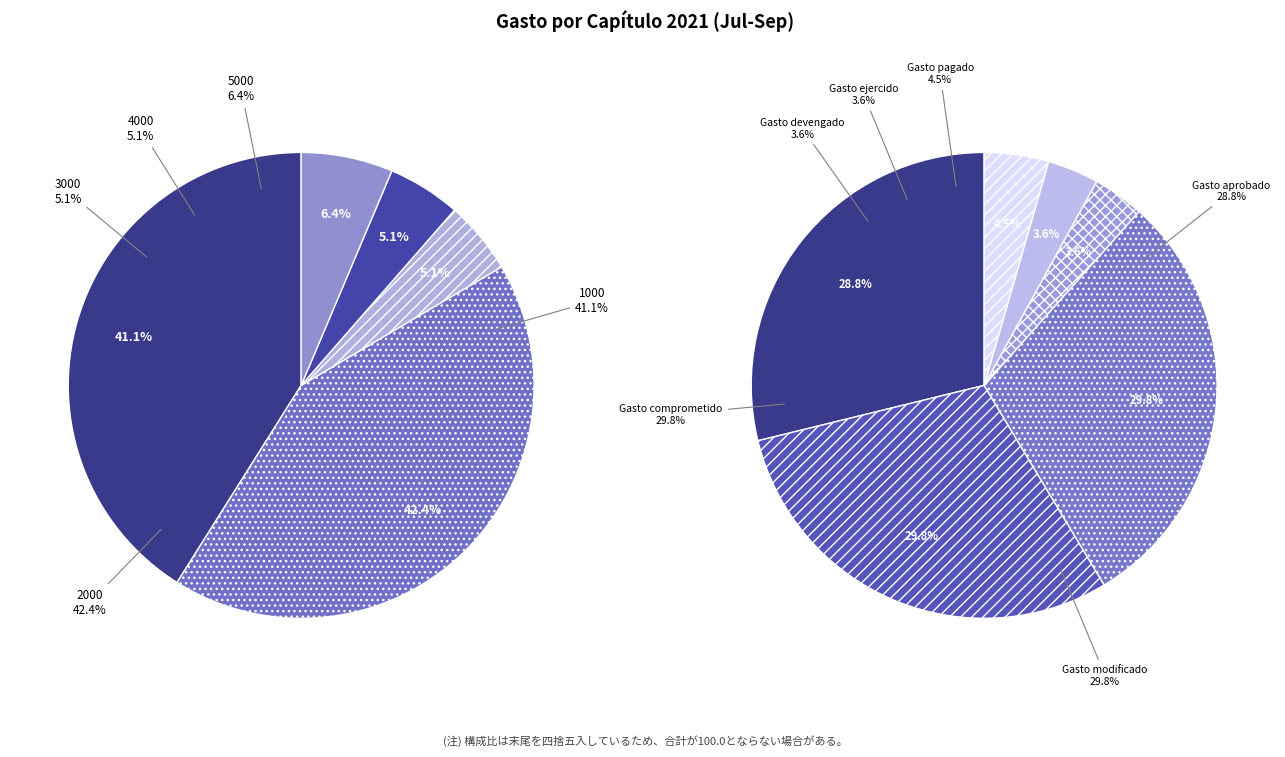

The 1000-Servicios Personales slice represents 50% of the pie. True or false?

False